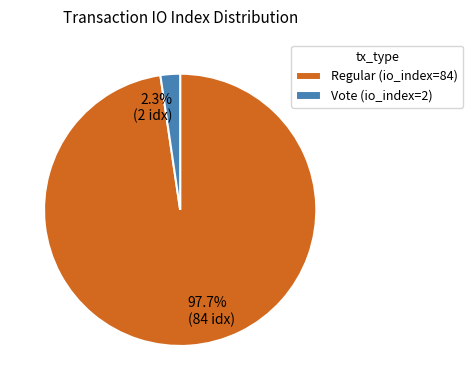

Which has a higher value, Vote (io_index=2) or Regular (io_index=84)?

Regular (io_index=84)